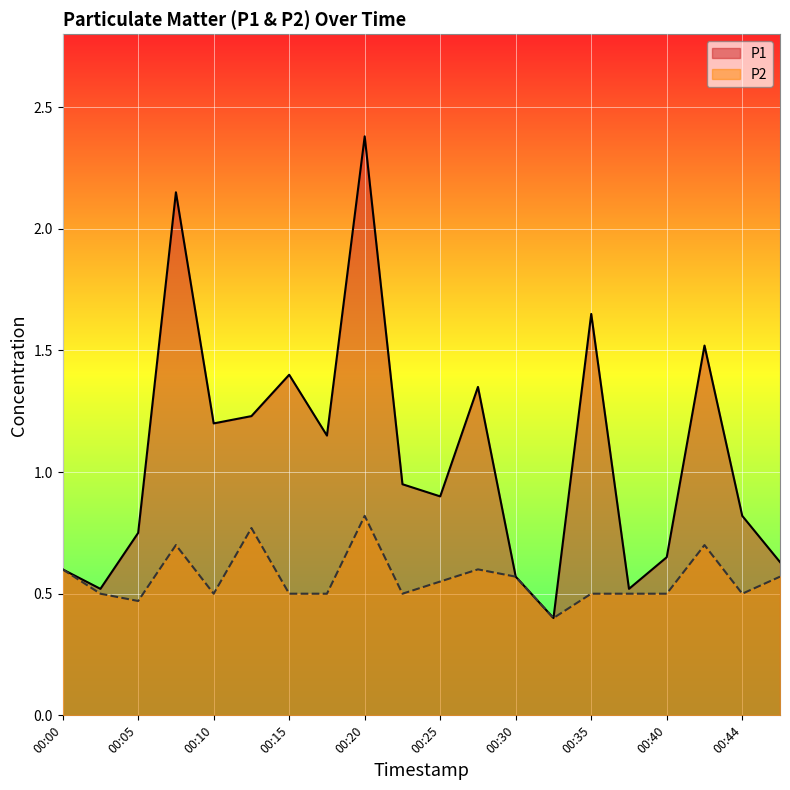

What is the maximum value for P2?

0.8